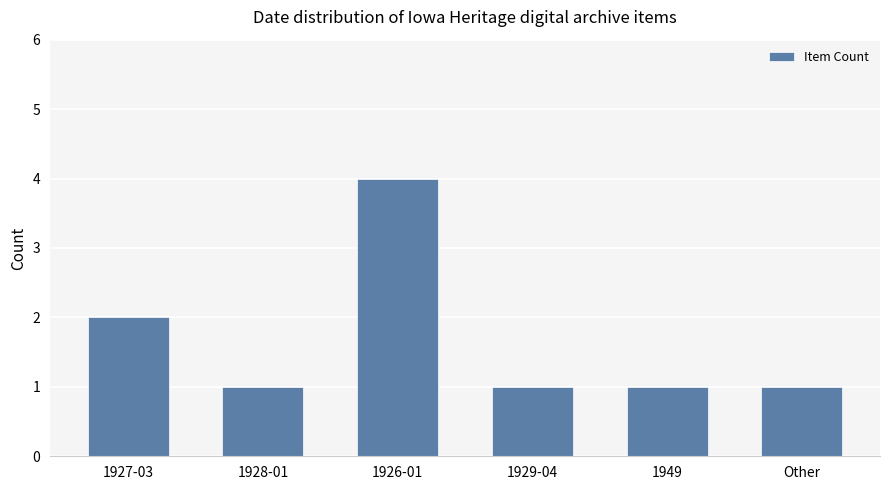

What is the greatest value displayed?

4